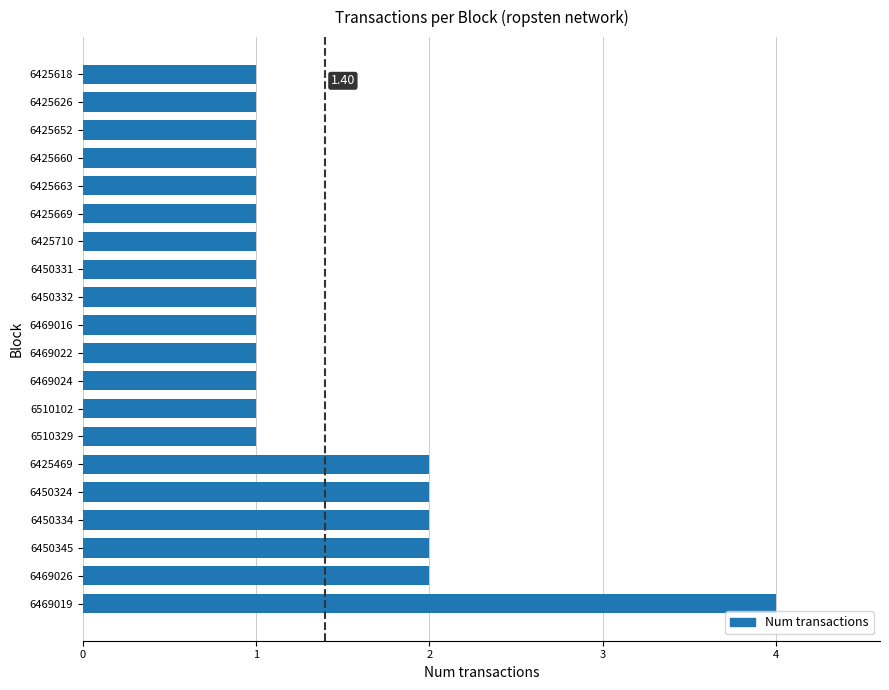

What is the ratio of the value at 6425618 to the value at 6510102?

1.0